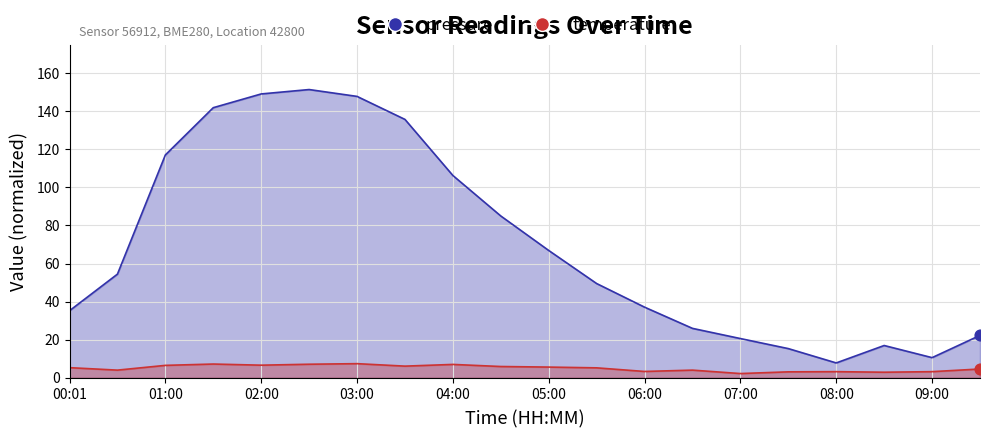

What is the change in value from 01:30 to 09:30?

-119.7